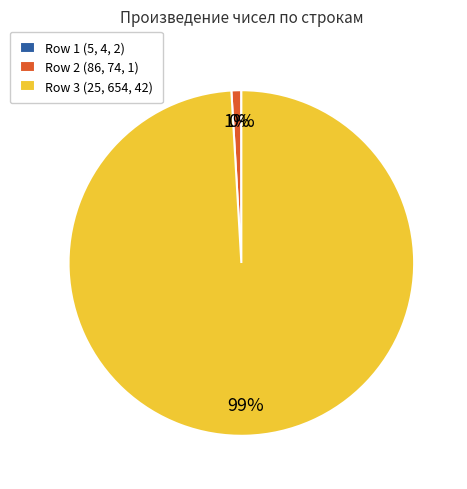

Does any single category account for the majority?

Yes